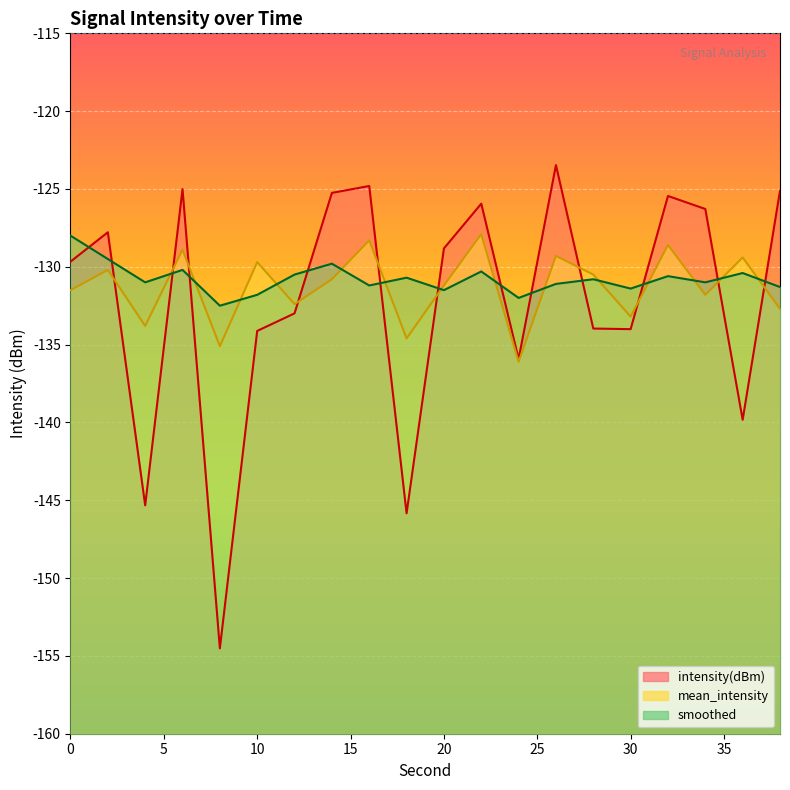

What is the sum of the intensity(dBm) values at 30 and 0?

-263.7